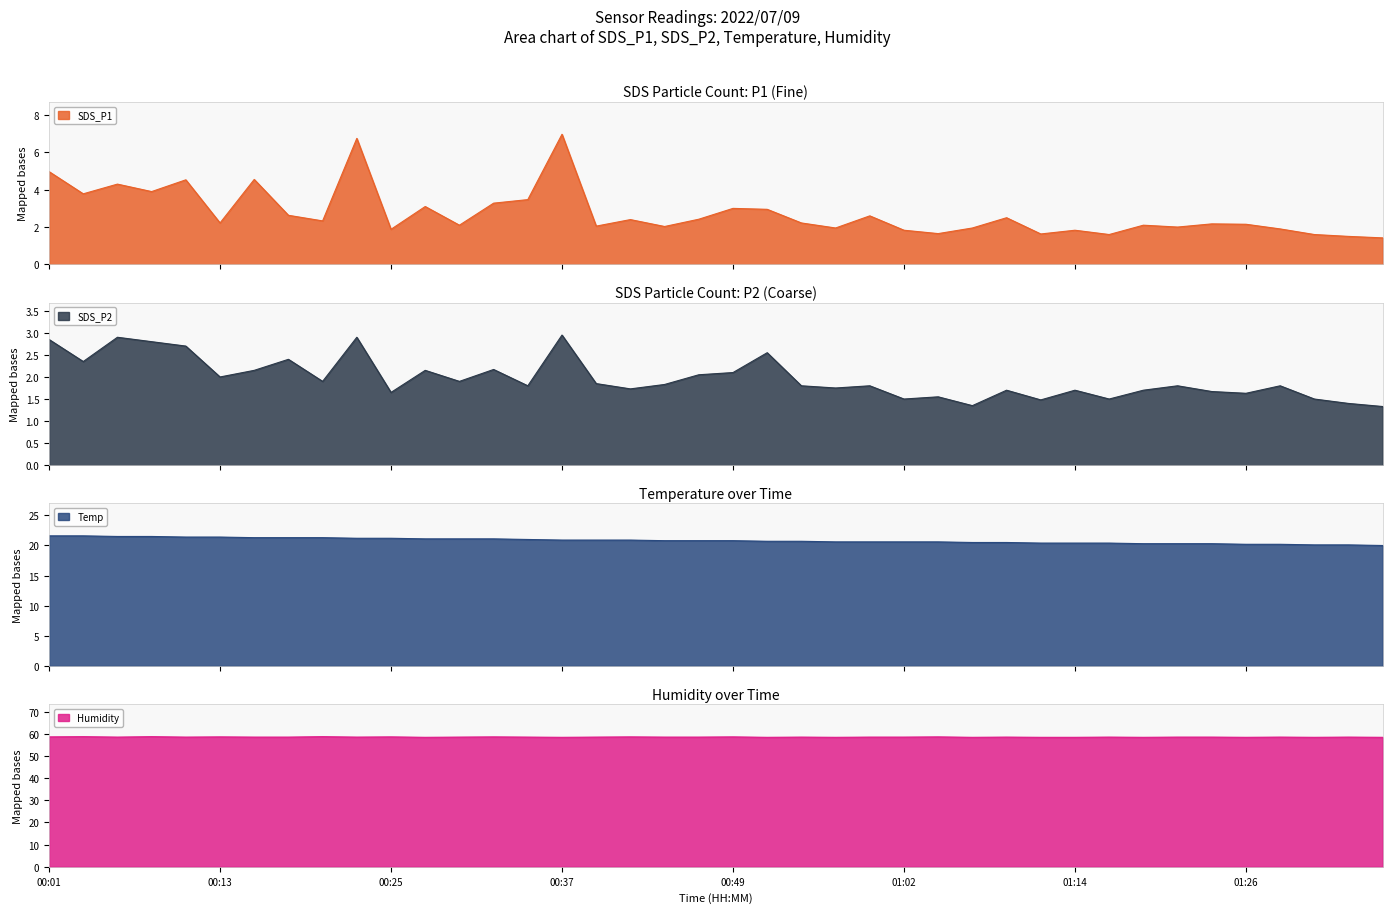

Is it true that Humidity equals 58.5 at 00:23?

True